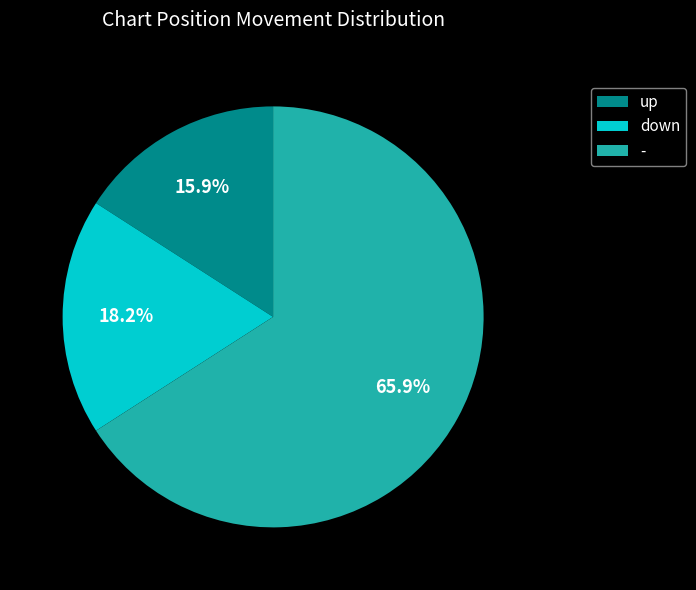

Is it true that down is 11% of the pie?

False